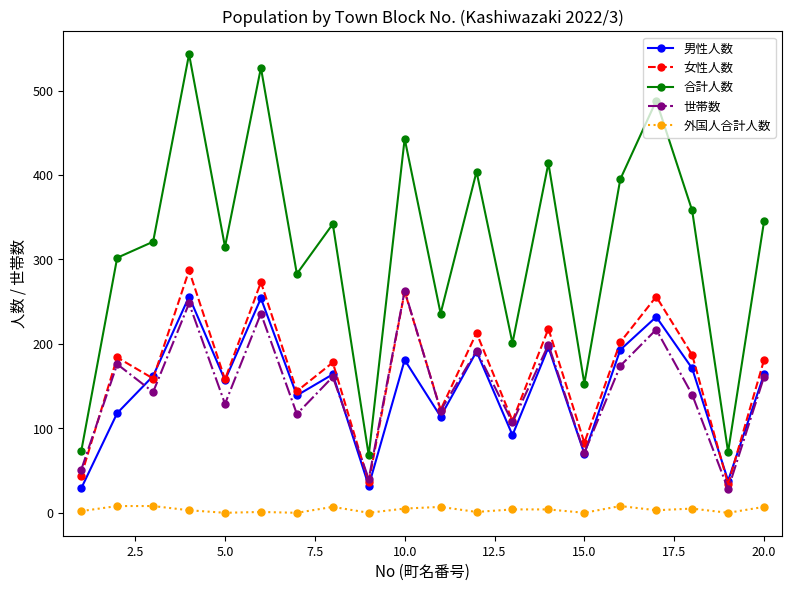

Which series has the largest range (max minus min)?

合計人数